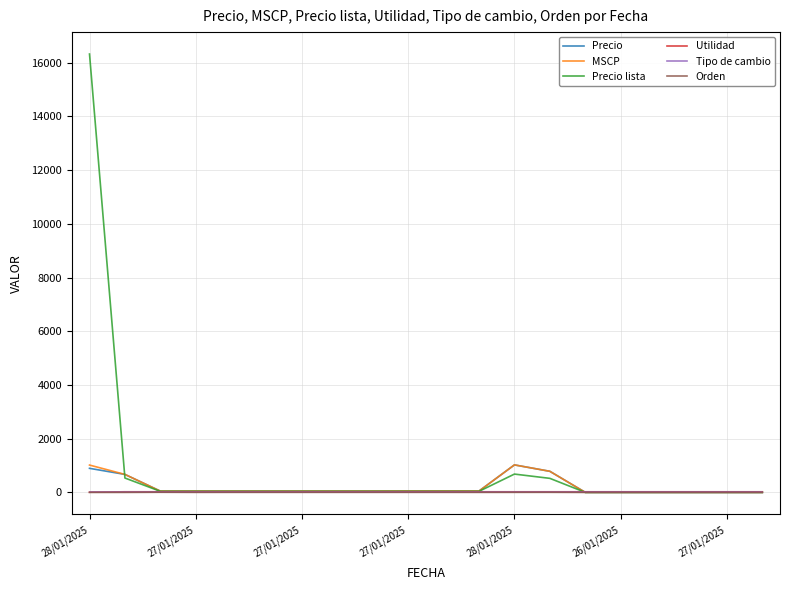

What is the sum of all MSCP values?

4034.8